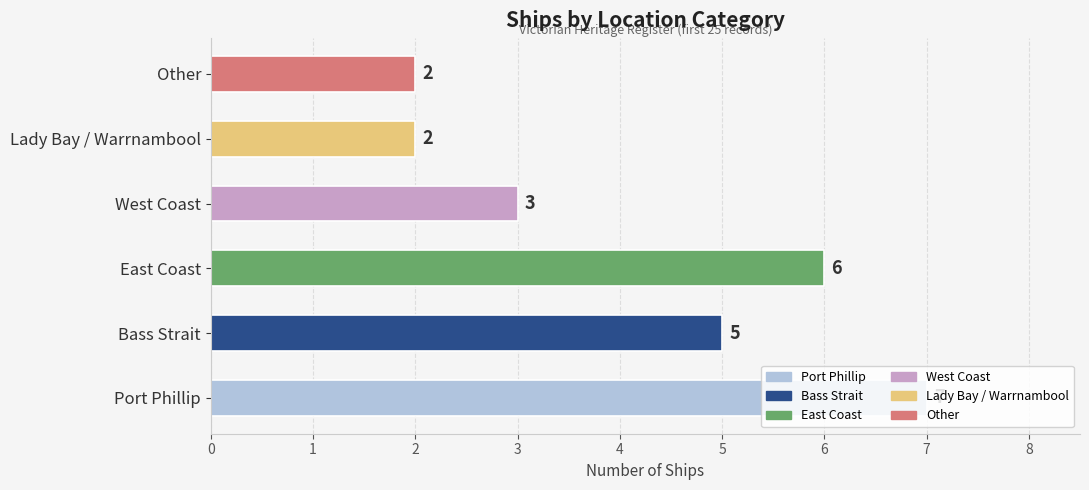

Between Bass Strait and Other, which is larger?

Bass Strait